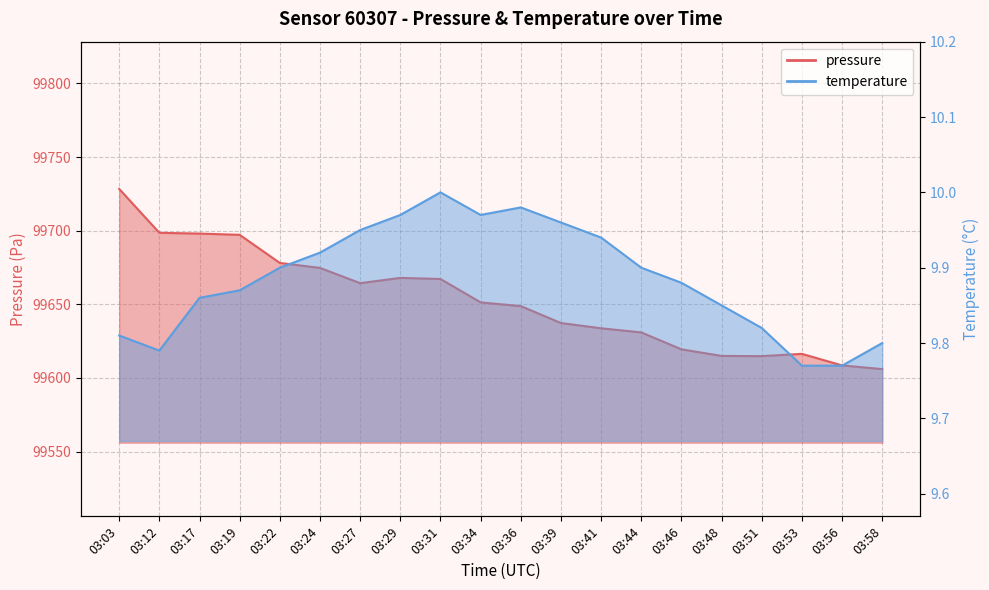

Reading left to right, what are all the values shown in this chart?

pressure: 99728.3	99698.5	99698.0	99697.2	99678.1	99674.7	99664.3	99667.9	99667.2	99651.3	99648.8	99637.2	99633.7	99630.9	99619.4	99614.9	99614.8	99616.3	99608.5	99606.0
temperature: 9.8	9.8	9.9	9.9	9.9	9.9	9.9	10.0	10.0	10.0	10.0	10.0	9.9	9.9	9.9	9.8	9.8	9.8	9.8	9.8